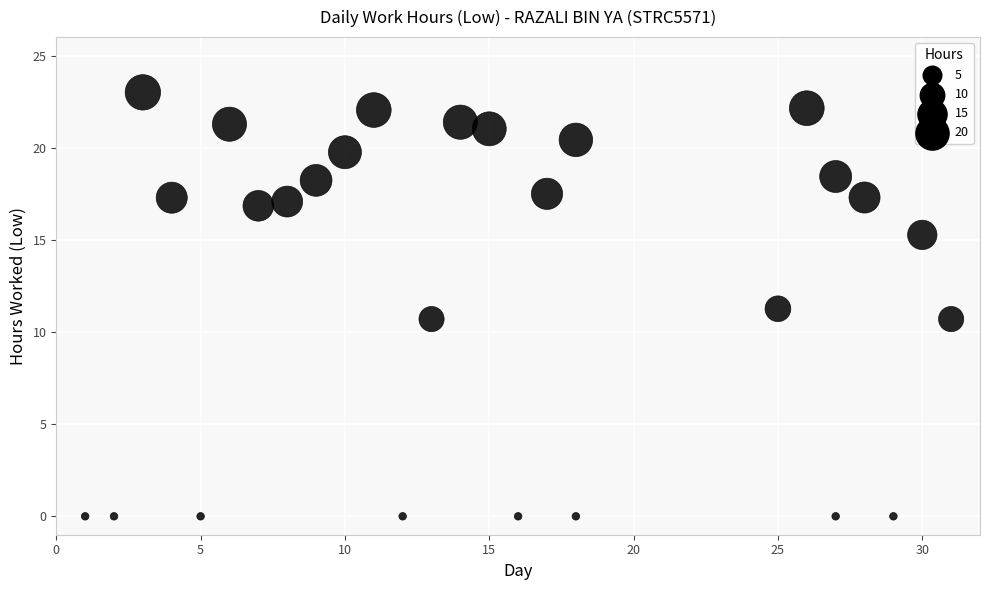

What is the range of Y values (max minus min)?

23.0